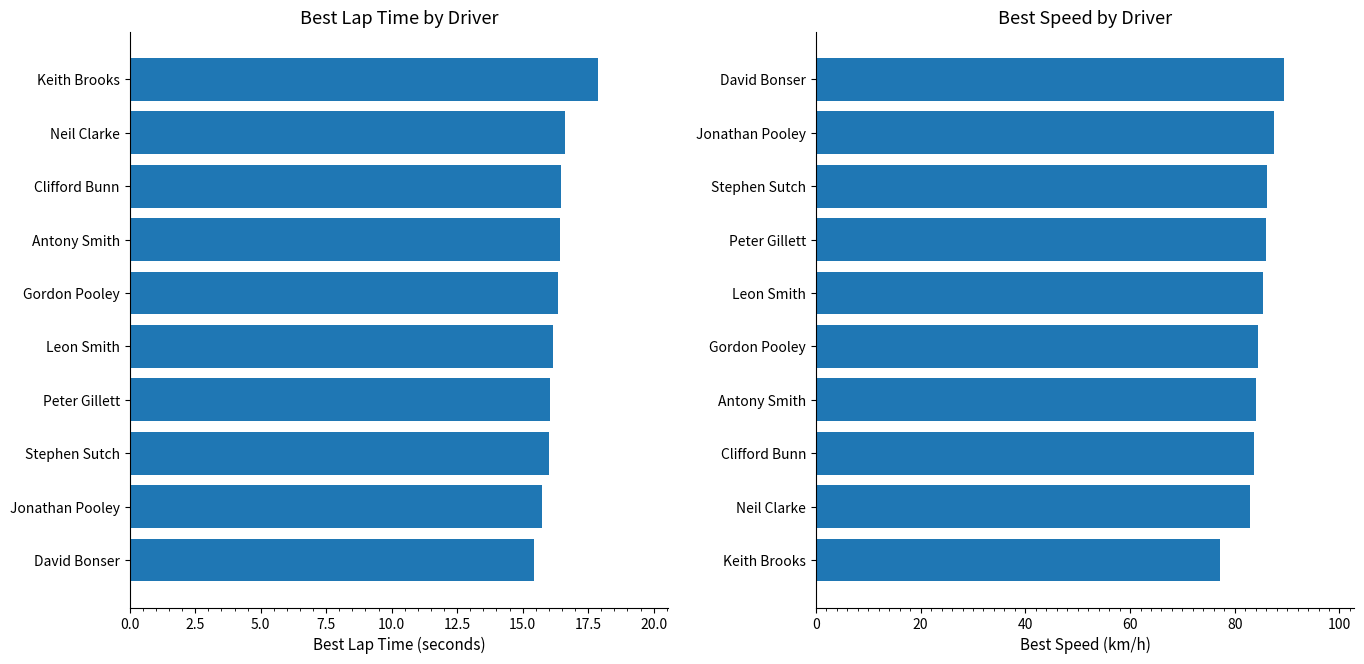

The value of Best Speed at Peter Gillett is 123.1. True or false?

False